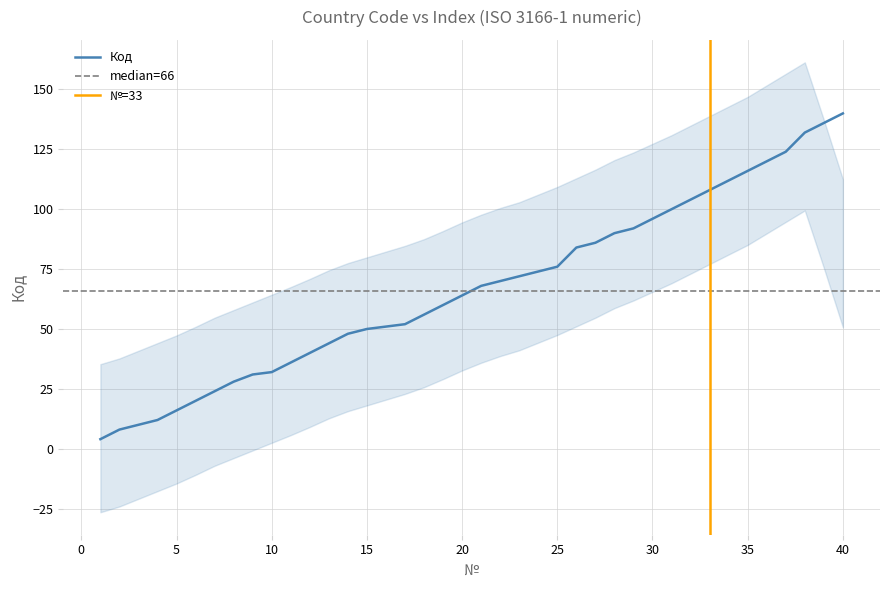

What is the value of the 21st point from the left?

68